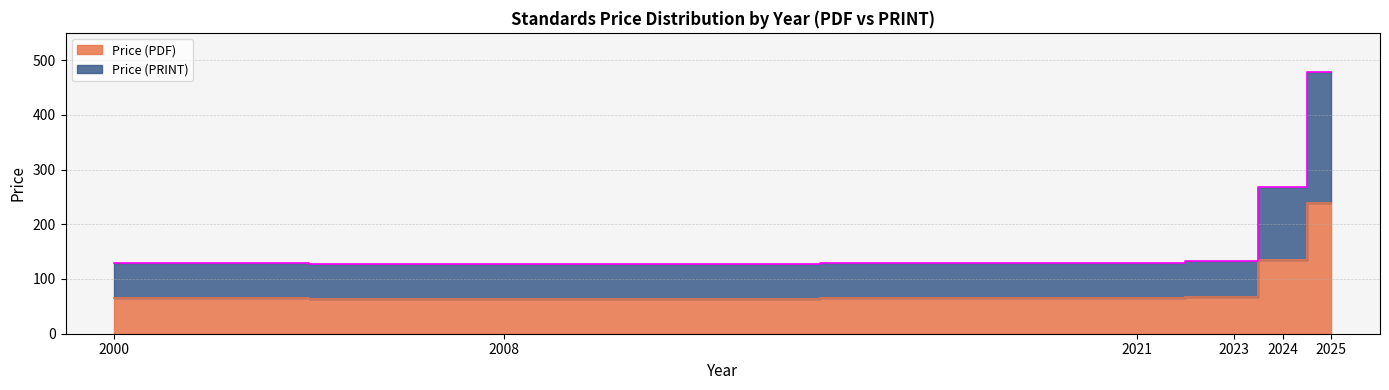

Where is Price (PRINT) nearest to the value 202?

2025